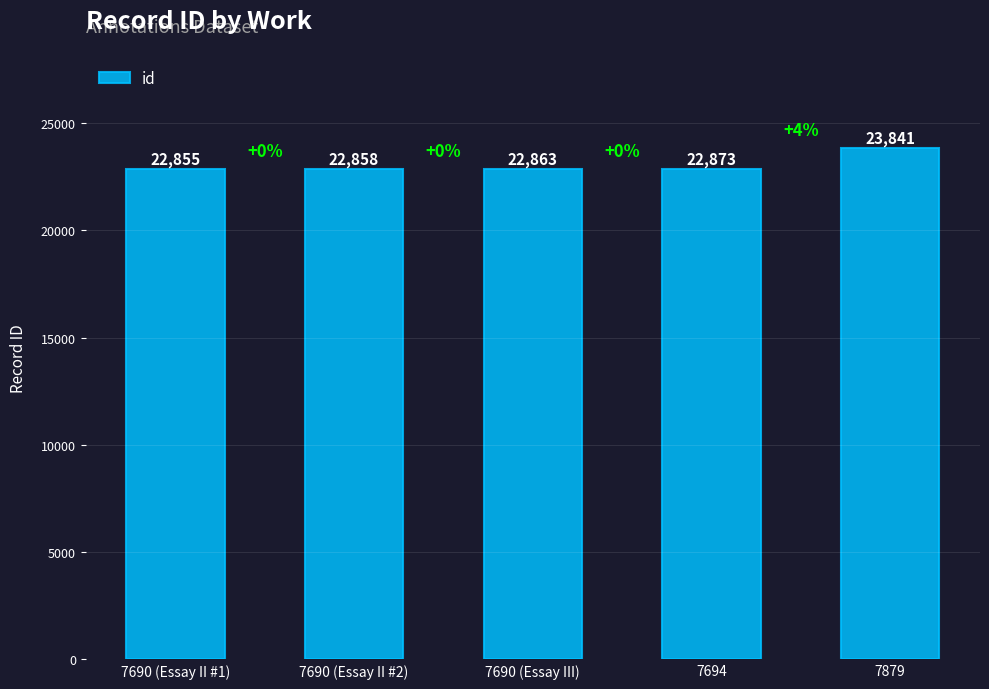

Reading left to right, transcribe all the data shown in this chart.

22855	22858	22863	22873	23841